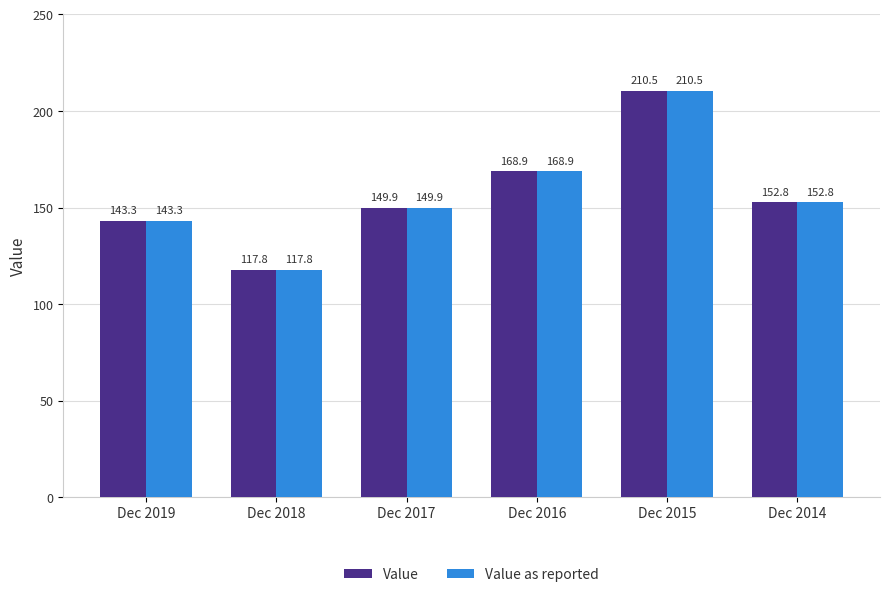

What is the smallest value displayed?

117.8